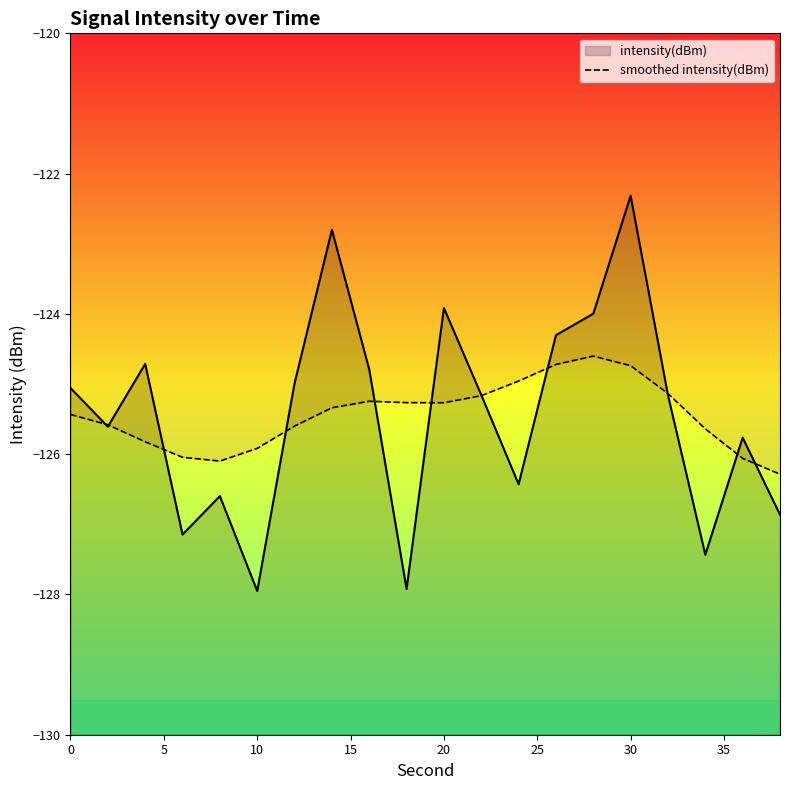

Is it true that the value at 15 is -179.5?

False